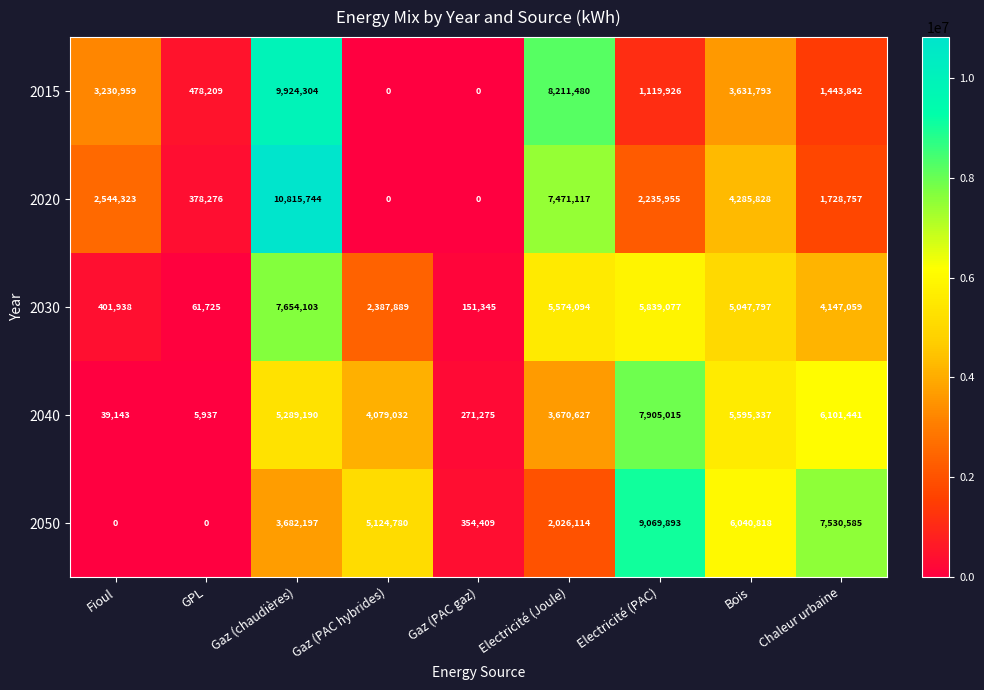

What is the difference between the 2015 values at Chaleur urbaine and Gaz (chaudières)?

8480462